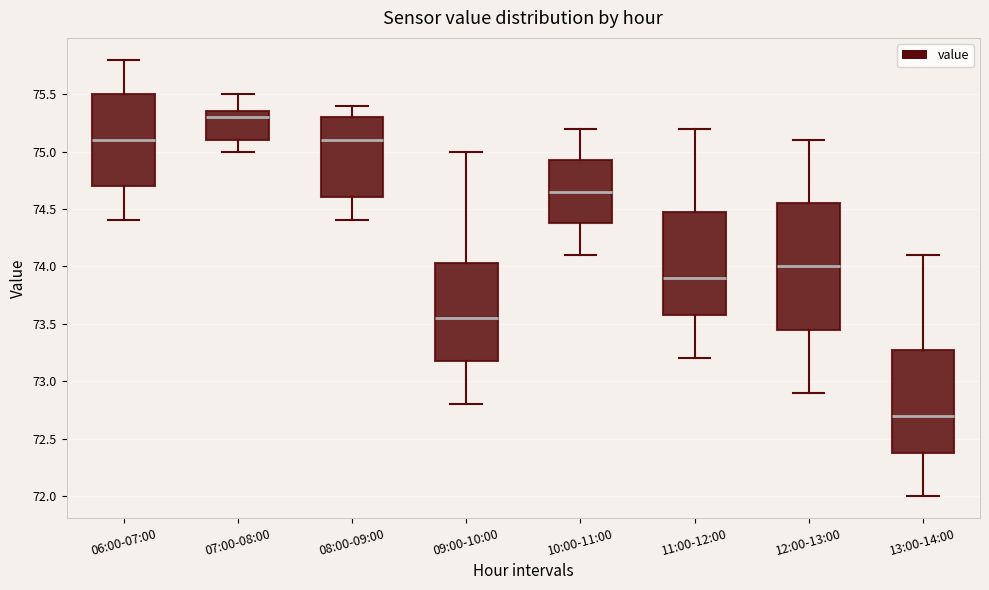

Which box has the lowest median line?

13:00-14:00